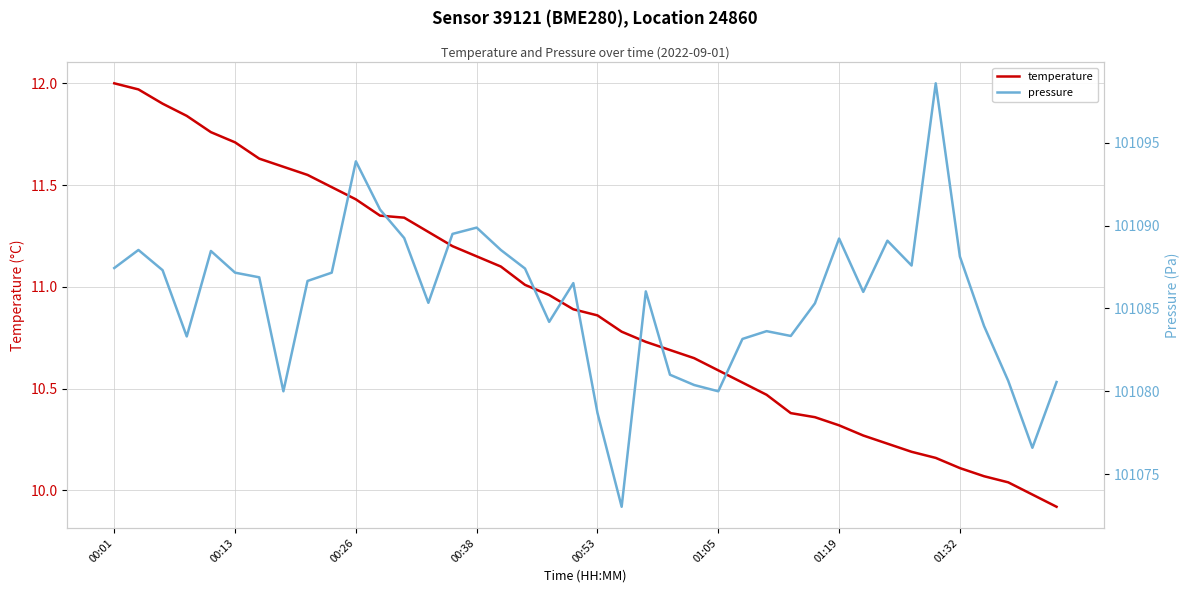

Which series has the largest range (max minus min)?

pressure